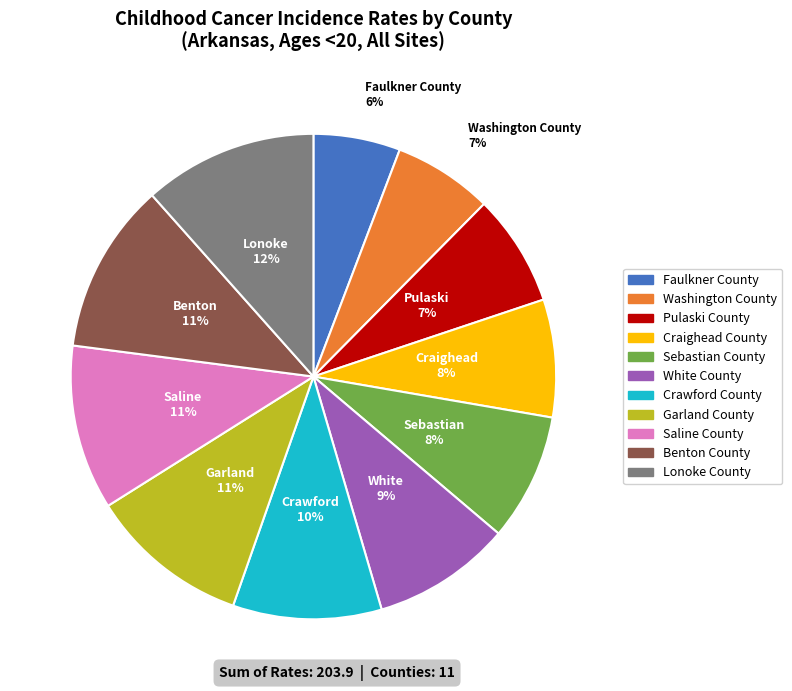

To the nearest percent, what portion does Pulaski County represent?

7%